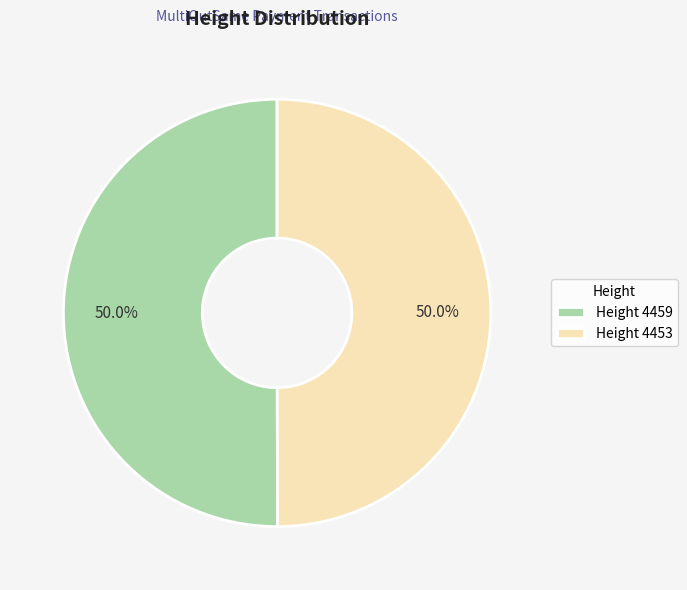

What percentage is the Height 4453 slice, to the nearest percent?

50%